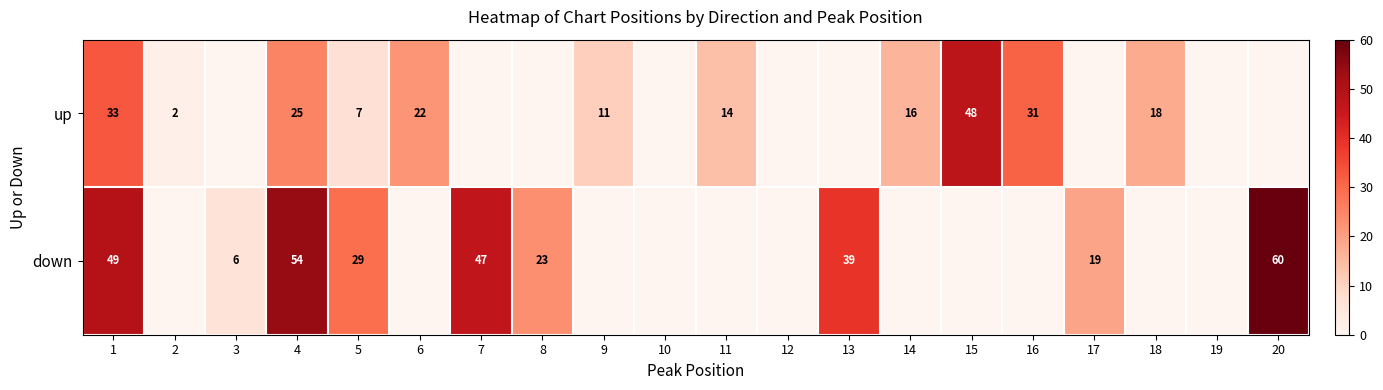

At 4, list the series in order from smallest to largest.

up, down